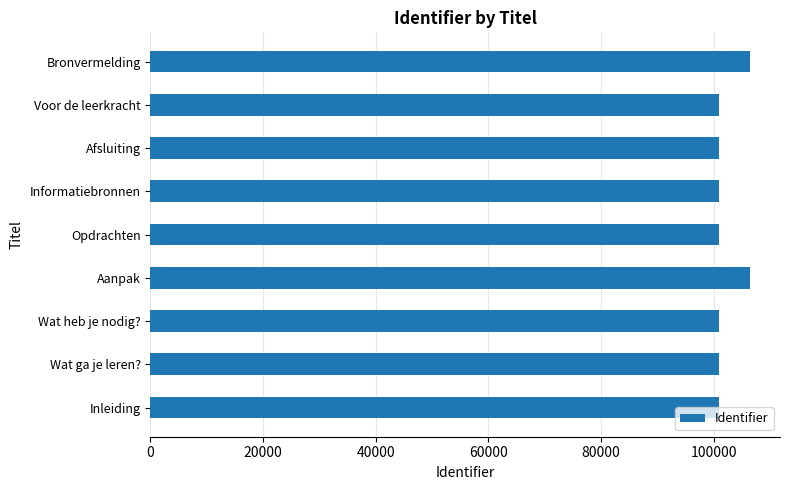

Is it true that the value at Wat ga je leren? is 42999?

False